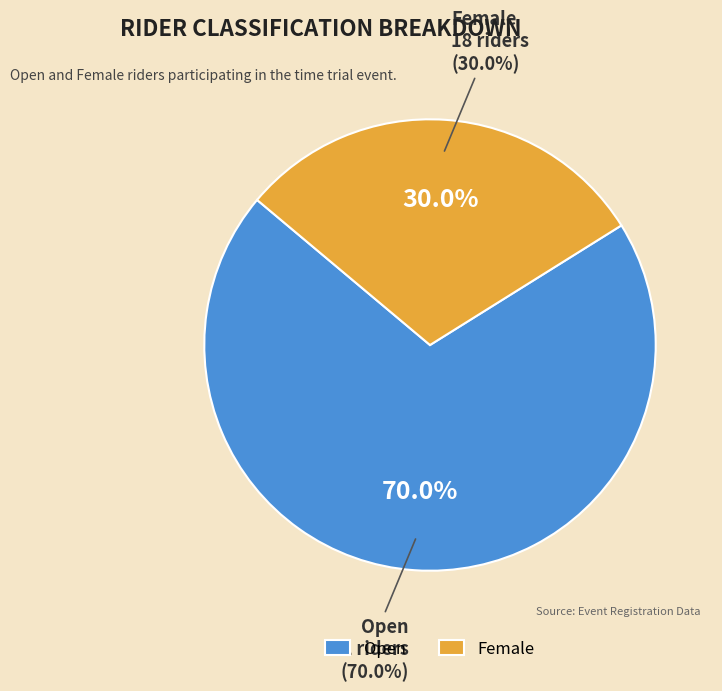

How many segments does this pie chart have?

2